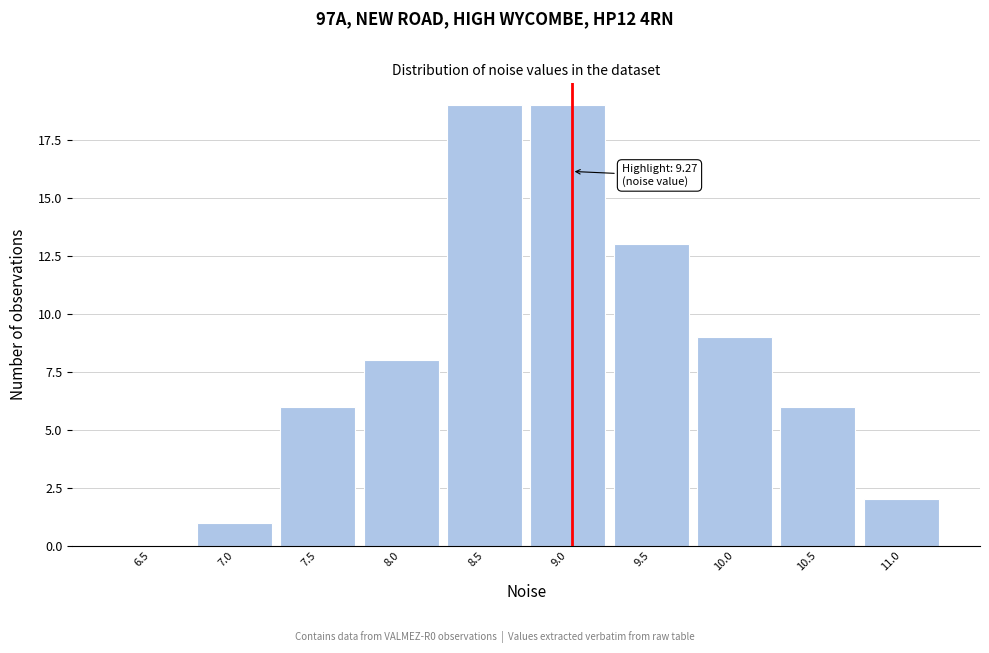

Reading left to right, extract all data points from this chart.

6.5=0	7.0=1	7.5=6	8.0=8	8.5=19	9.0=19	9.5=13	10.0=9	10.5=6	11.0=2